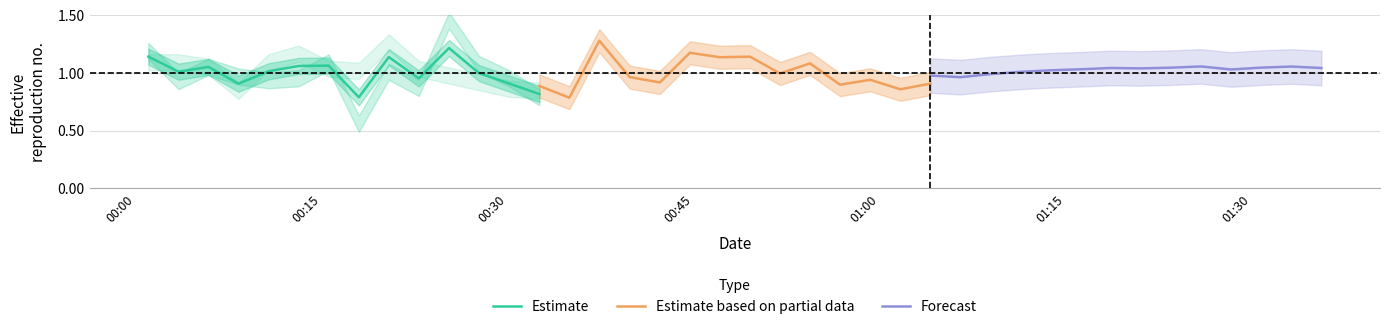

What is the lowest value of the Estimate based on partial data series?

0.8